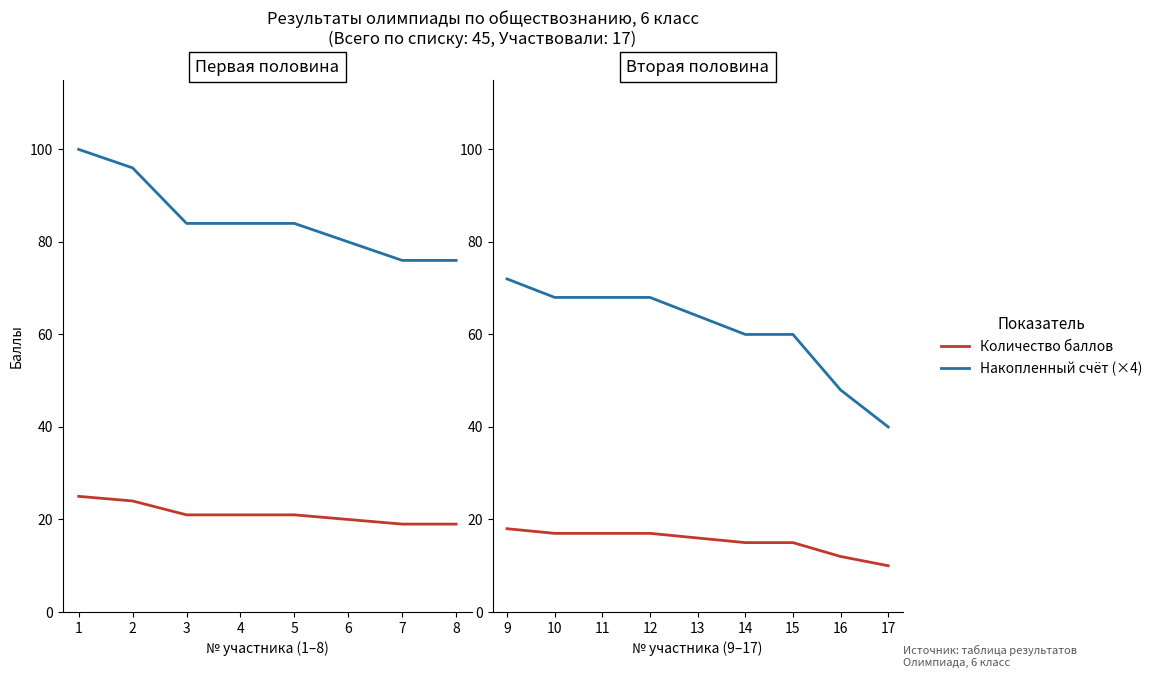

True or false: Накопленный счёт (×4) has more than 1 interior local peaks.

False